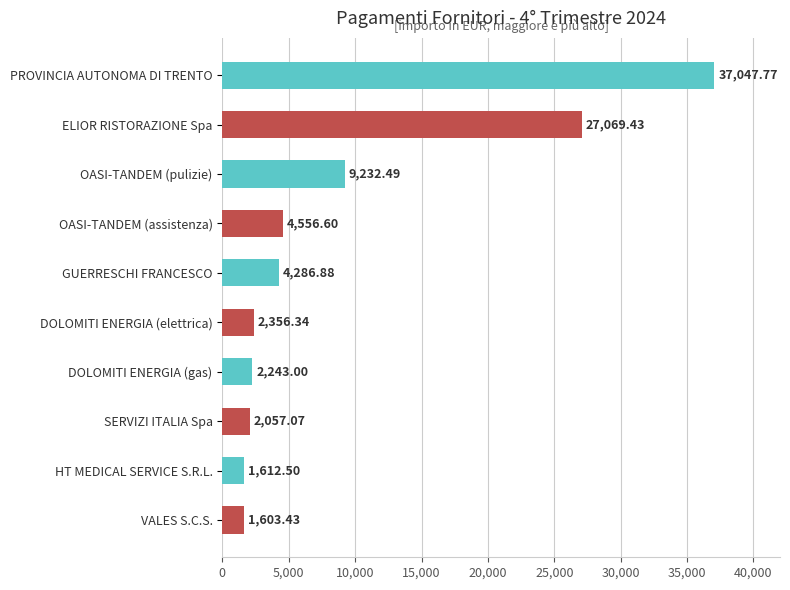

What is the change in value from OASI-TANDEM (pulizie) to DOLOMITI ENERGIA (gas)?

-6989.5